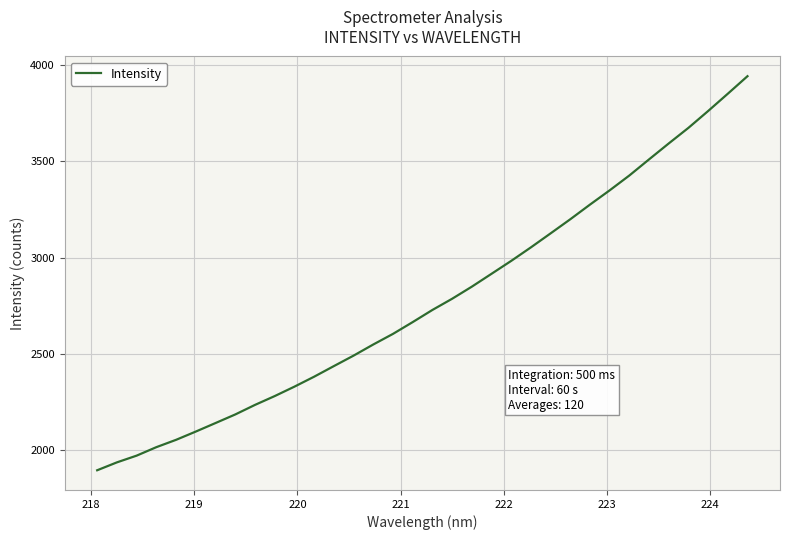

What is the minimum value shown in the chart?

1894.4